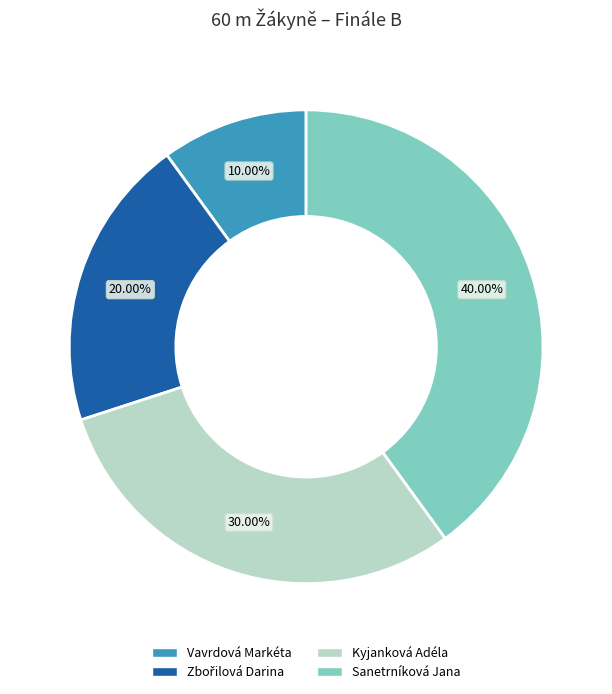

To the nearest percent, what portion does Kyjanková Adéla represent?

30%